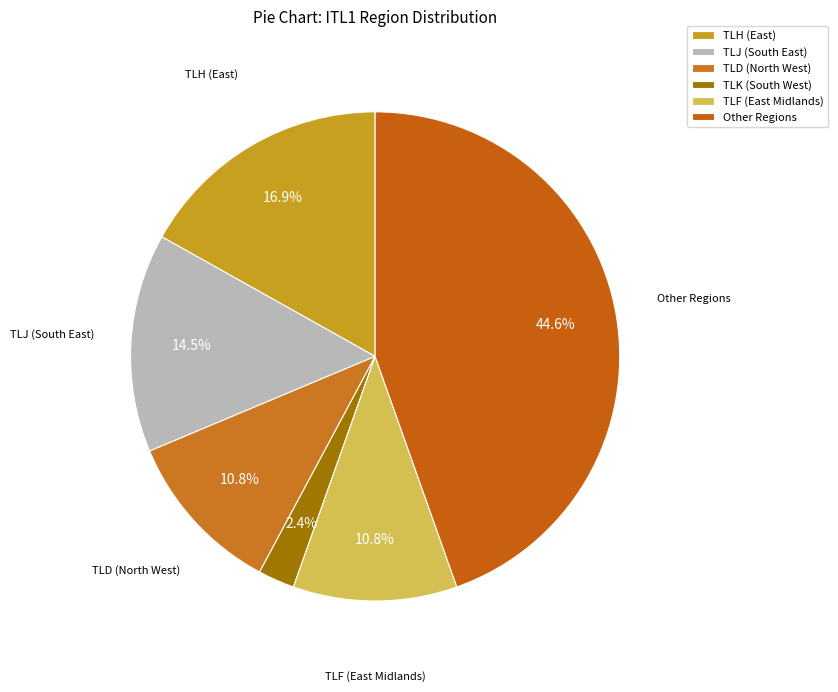

Which category has the biggest portion of the pie?

Other Regions